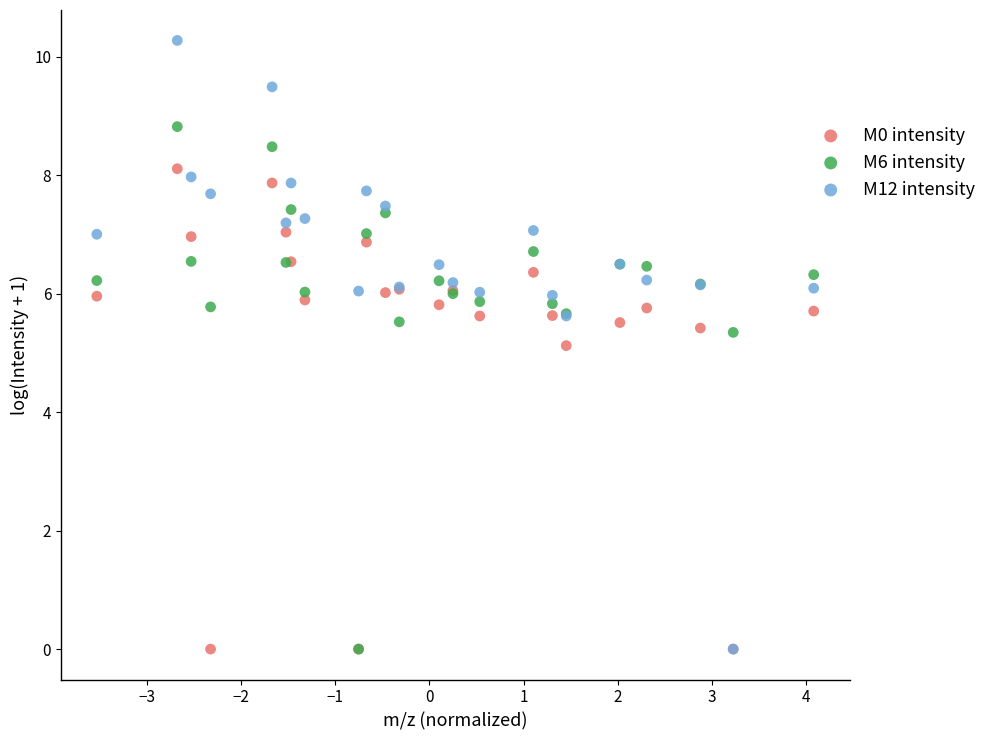

Which series reaches the maximum Y coordinate?

M12 intensity